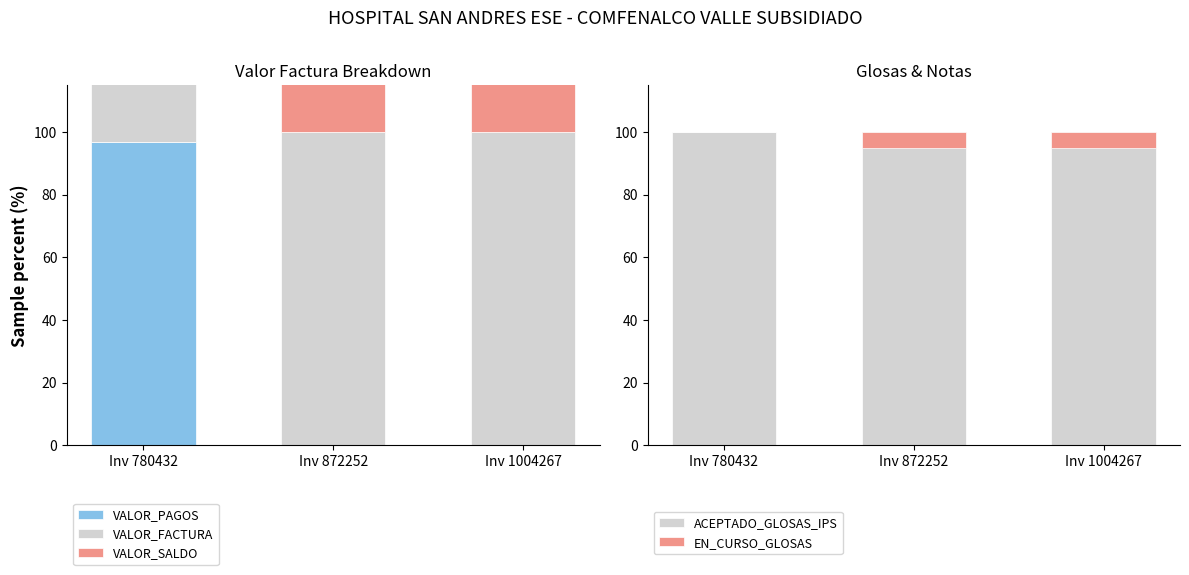

Which series has the largest range (max minus min)?

VALOR_PAGOS